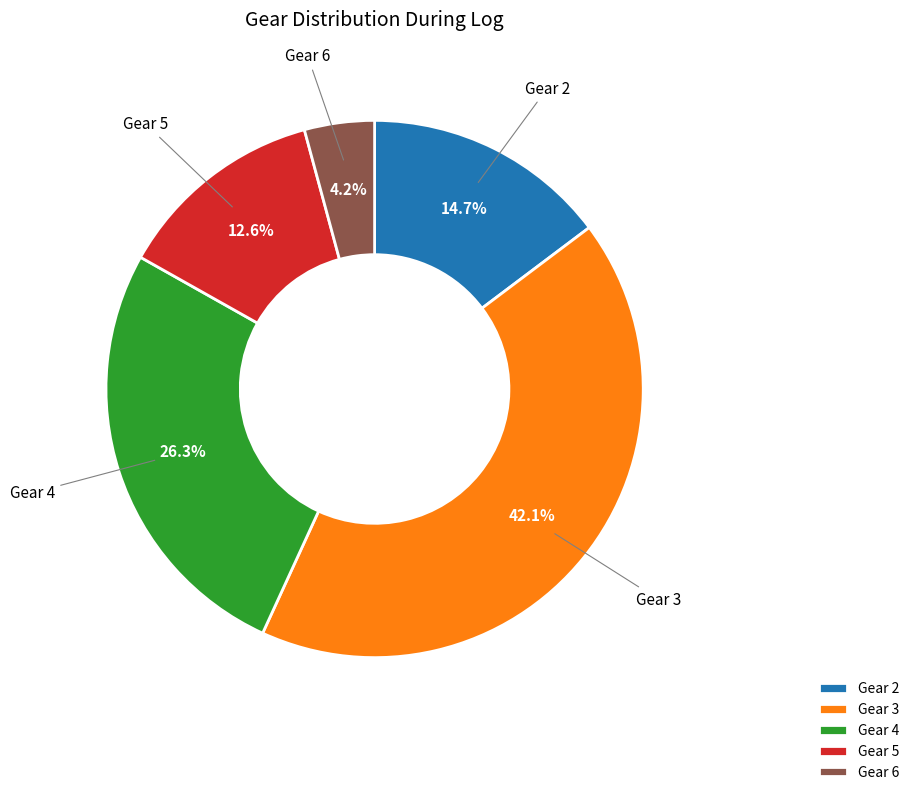

Is it true that Gear 4 is 3% of the pie?

False